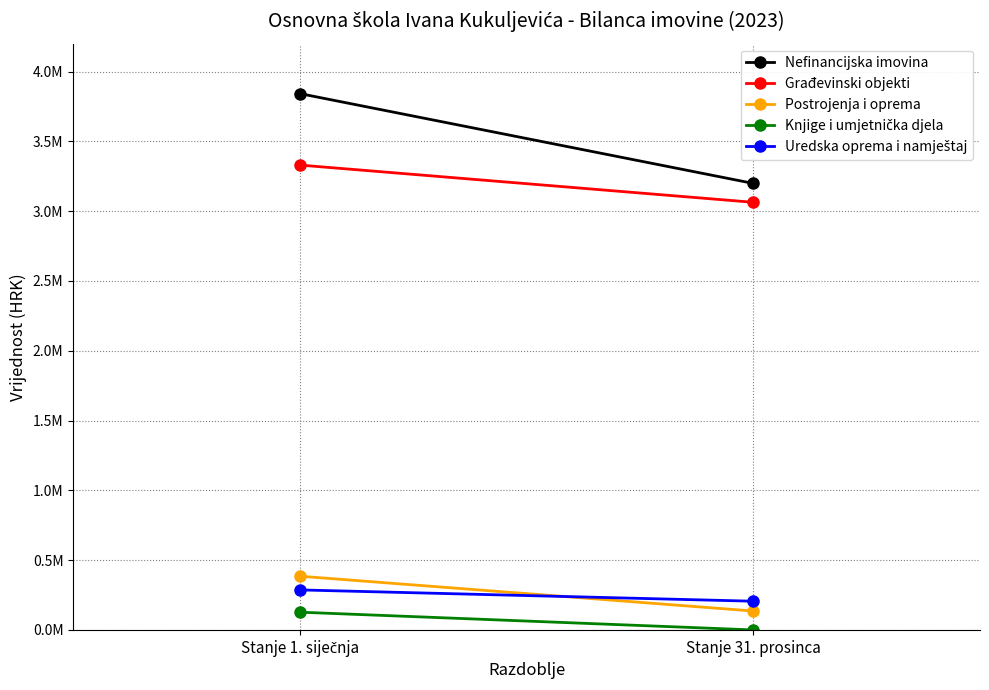

How many lines are shown in the chart?

5